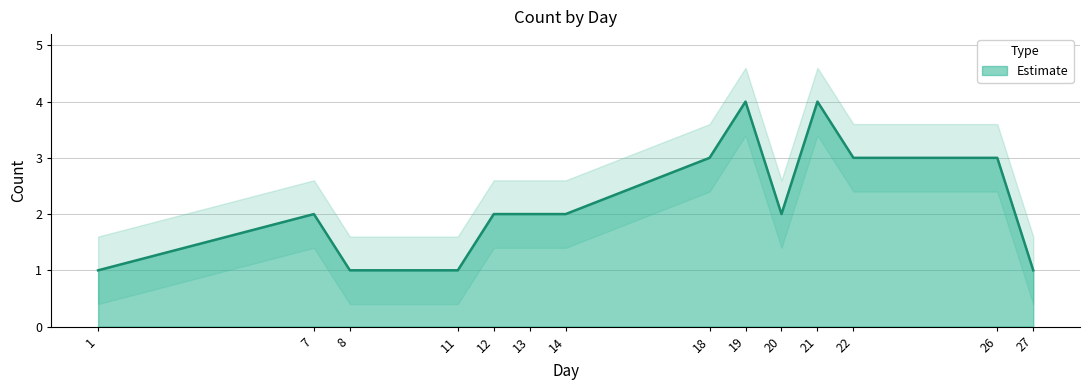

Approximately how many times larger is the value at 20 compared to 19?

0.5